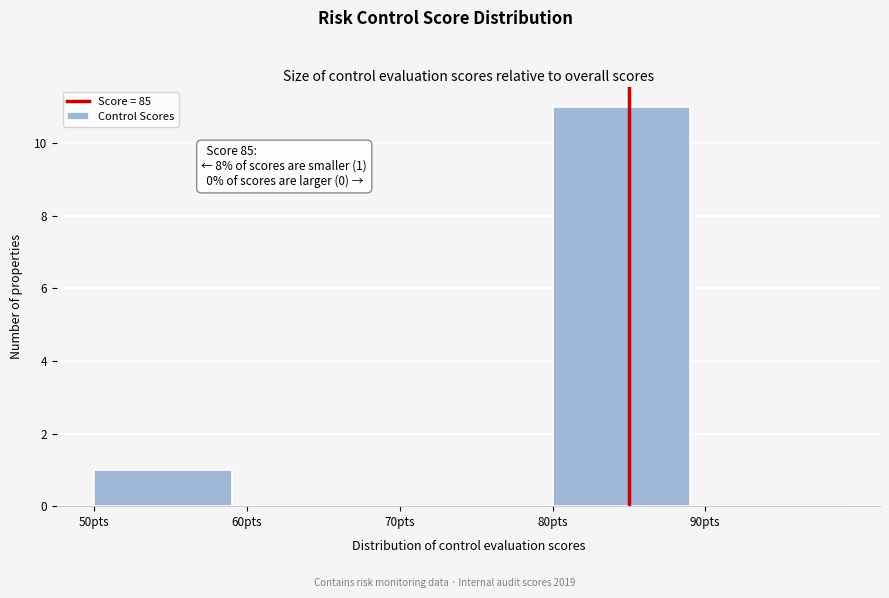

Which range on the x-axis has the tallest bar?

80 to 90